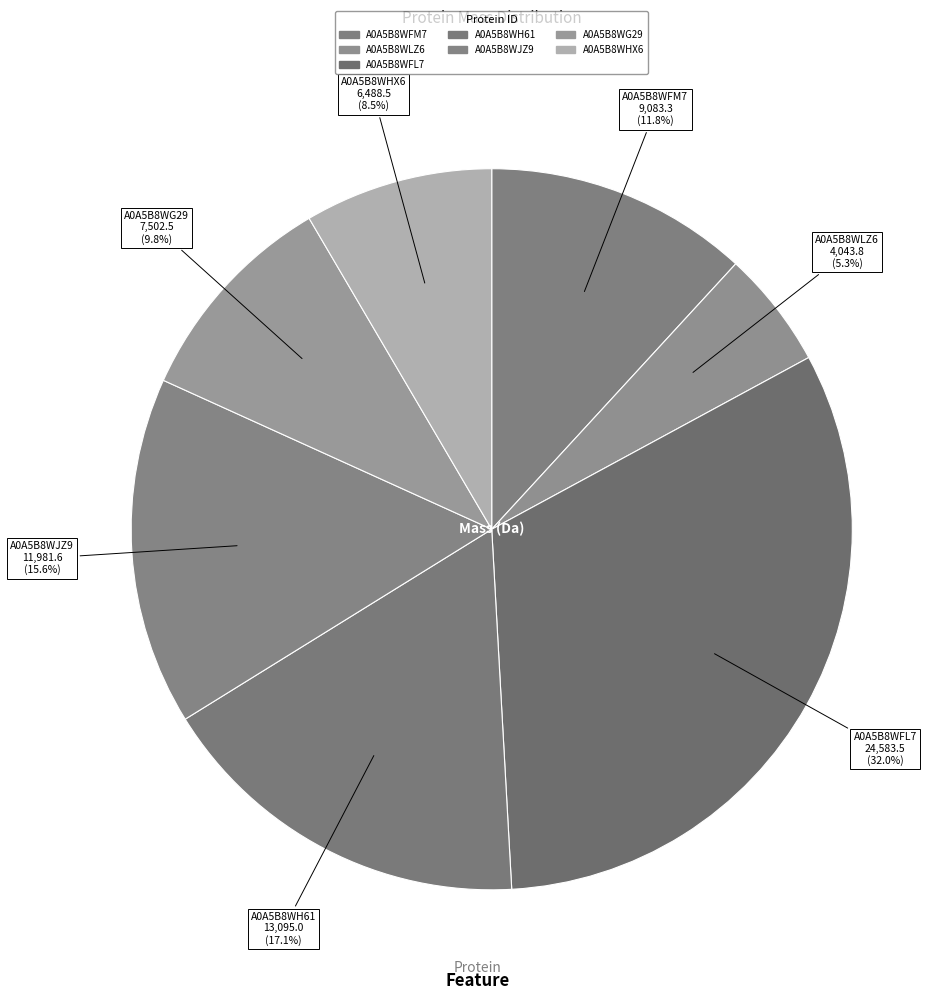

Approximately how many times larger is the value at A0A5B8WFL7 compared to A0A5B8WG29?

3.3